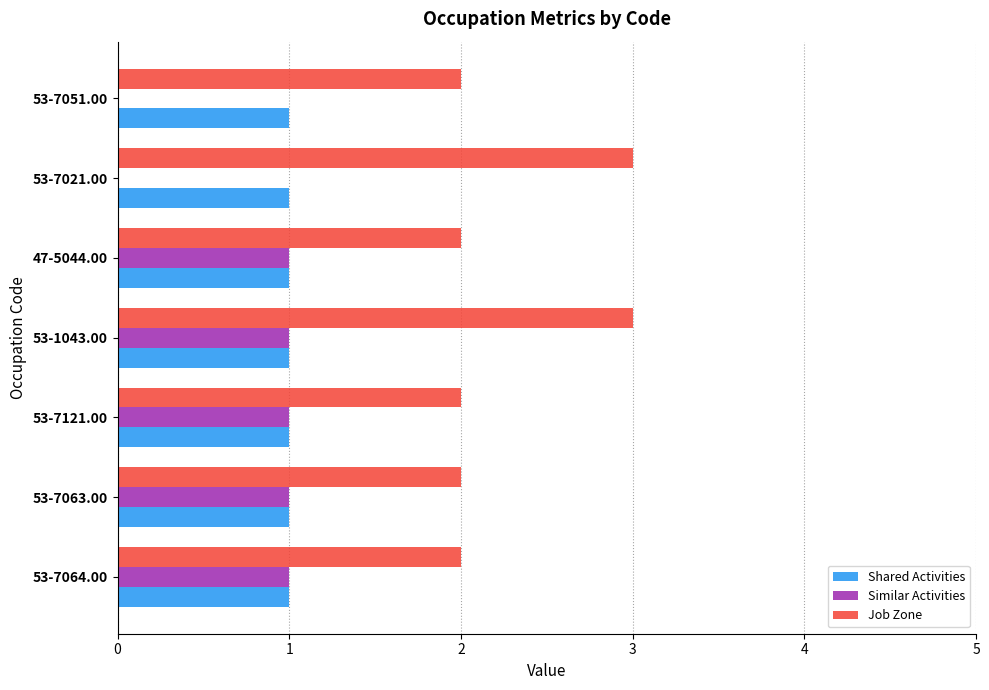

What is the maximum value shown in the chart?

3